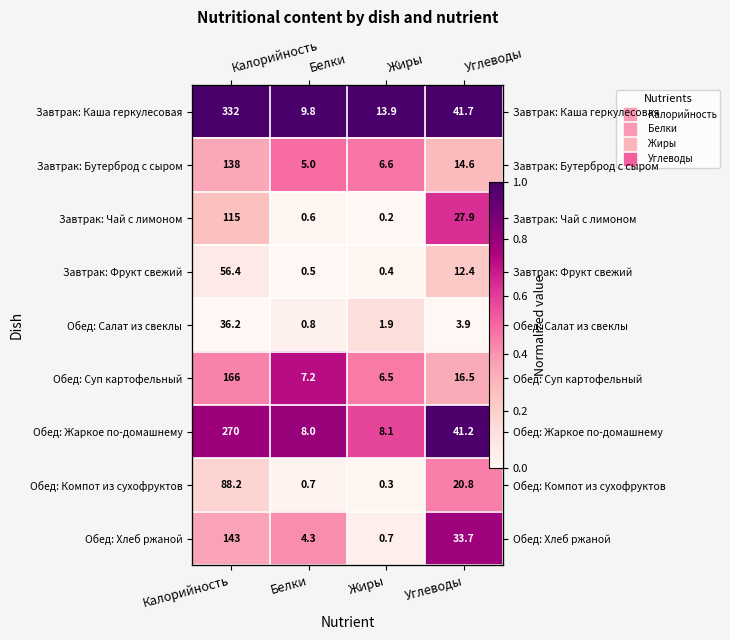

What is the difference between the second highest and minimum values in the Обед: Суп картофельный series?

0.1